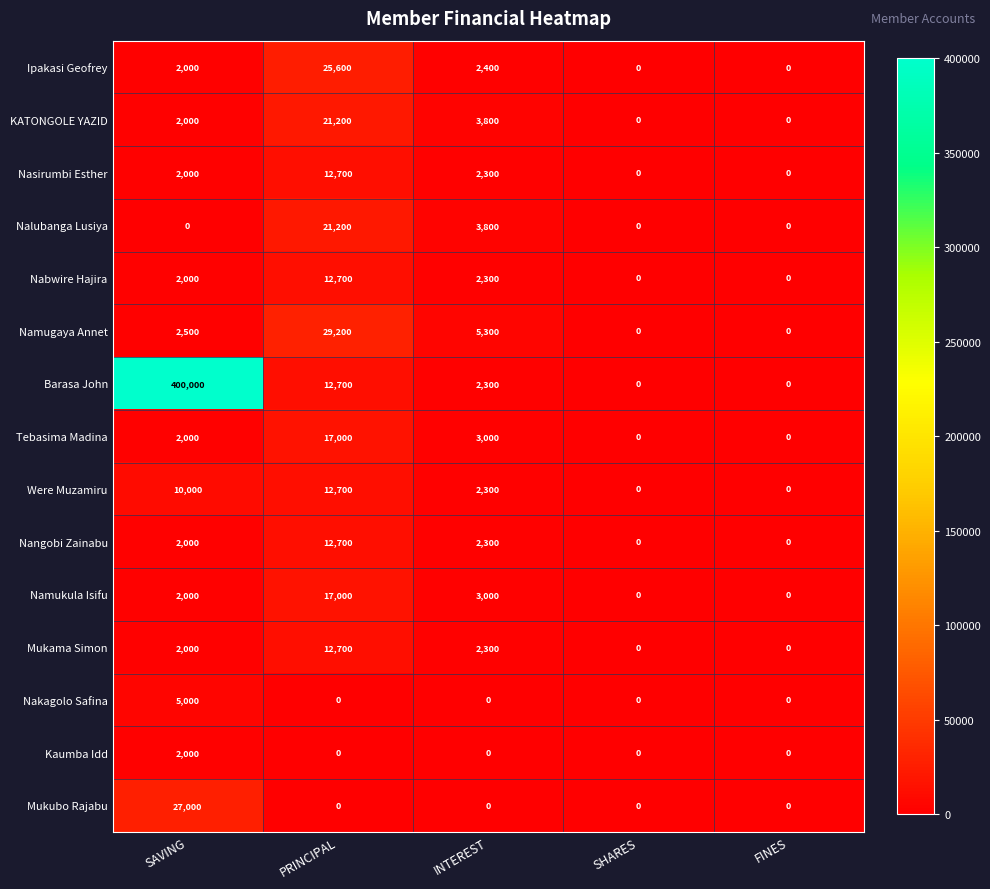

At which label is KATONGOLE YAZID closest to 10600?

INTEREST